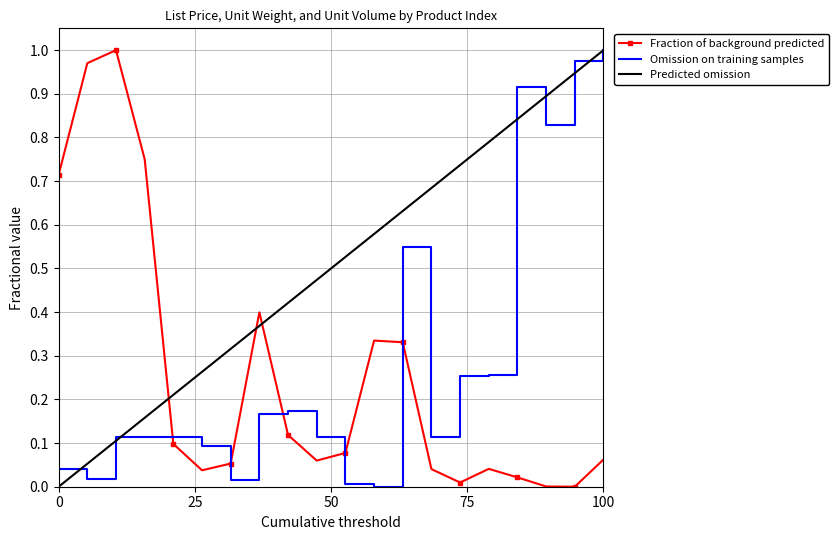

Count the number of categories in the chart.

20